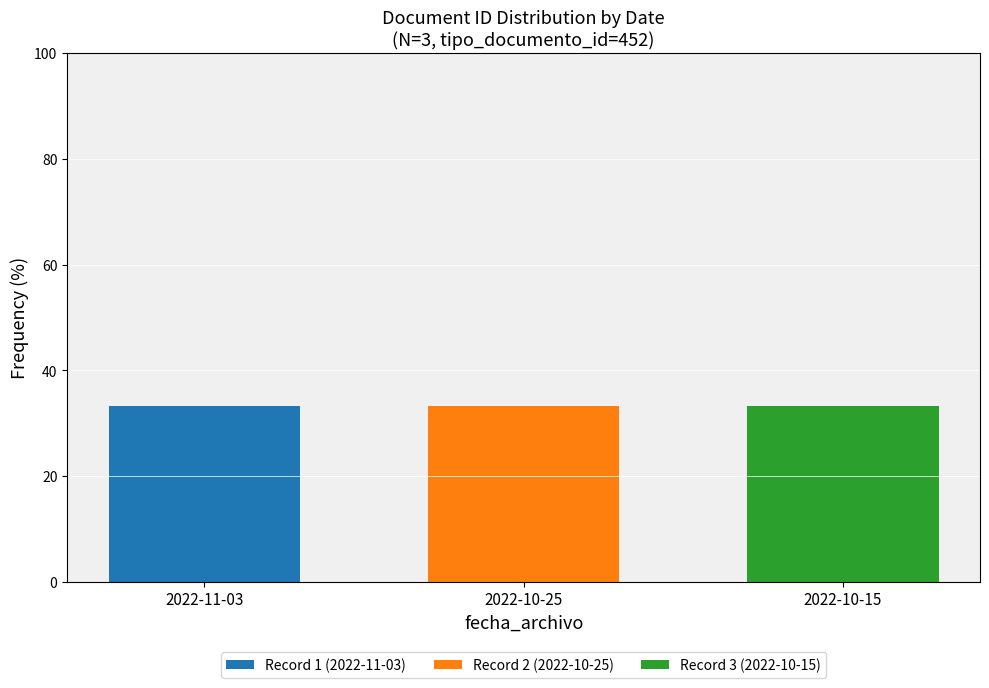

What is the total value across all series at 2022-10-25?

33.3